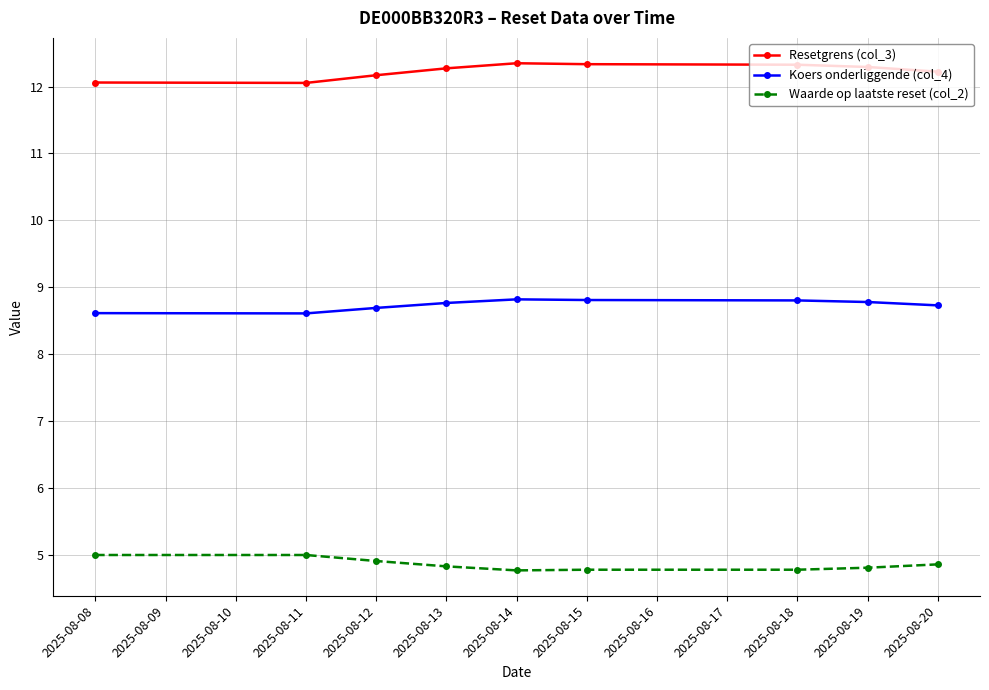

True or false: Waarde op laatste reset (col_2) and Resetgrens (col_3) intersect in this chart.

False